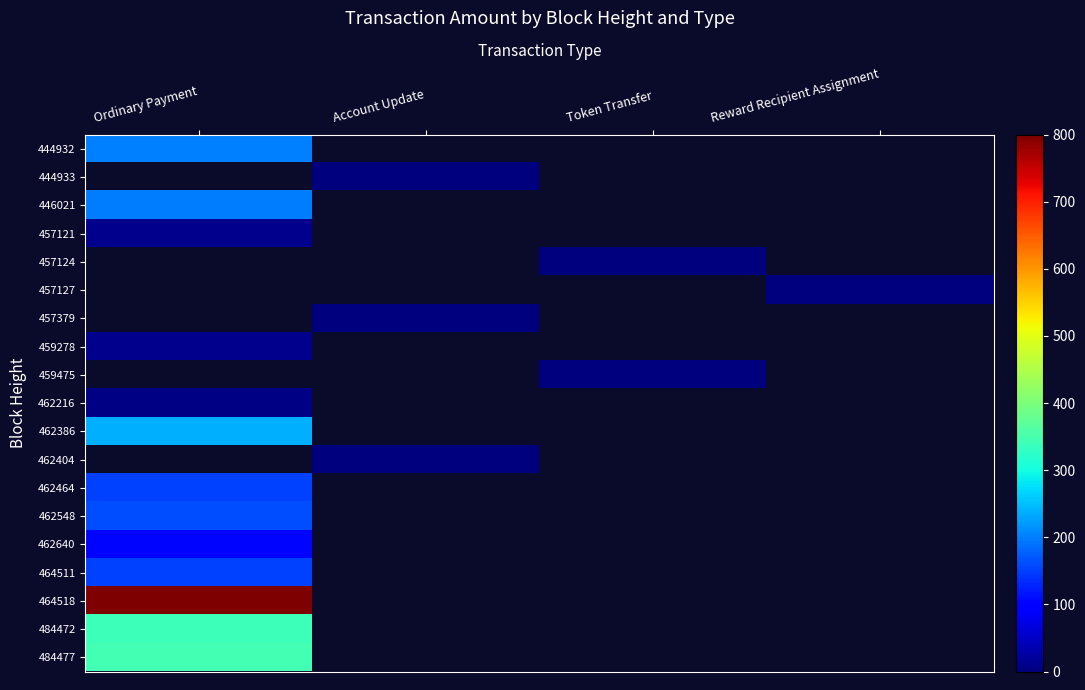

Rank the series at Reward Recipient Assignment from highest to lowest value.

444932, 444933, 446021, 457121, 457124, 457127, 457379, 459278, 459475, 462216, 462386, 462404, 462464, 462548, 462640, 464511, 464518, 484472, 484477